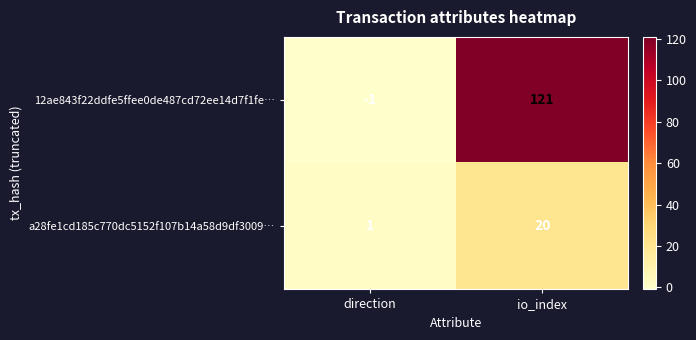

How many distinct data groups are displayed?

2